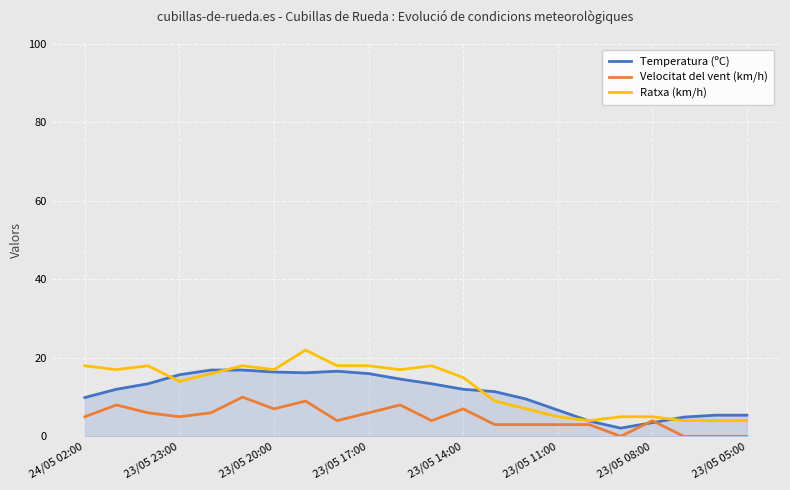

What is the highest value of the Ratxa (km/h) series?

22.0